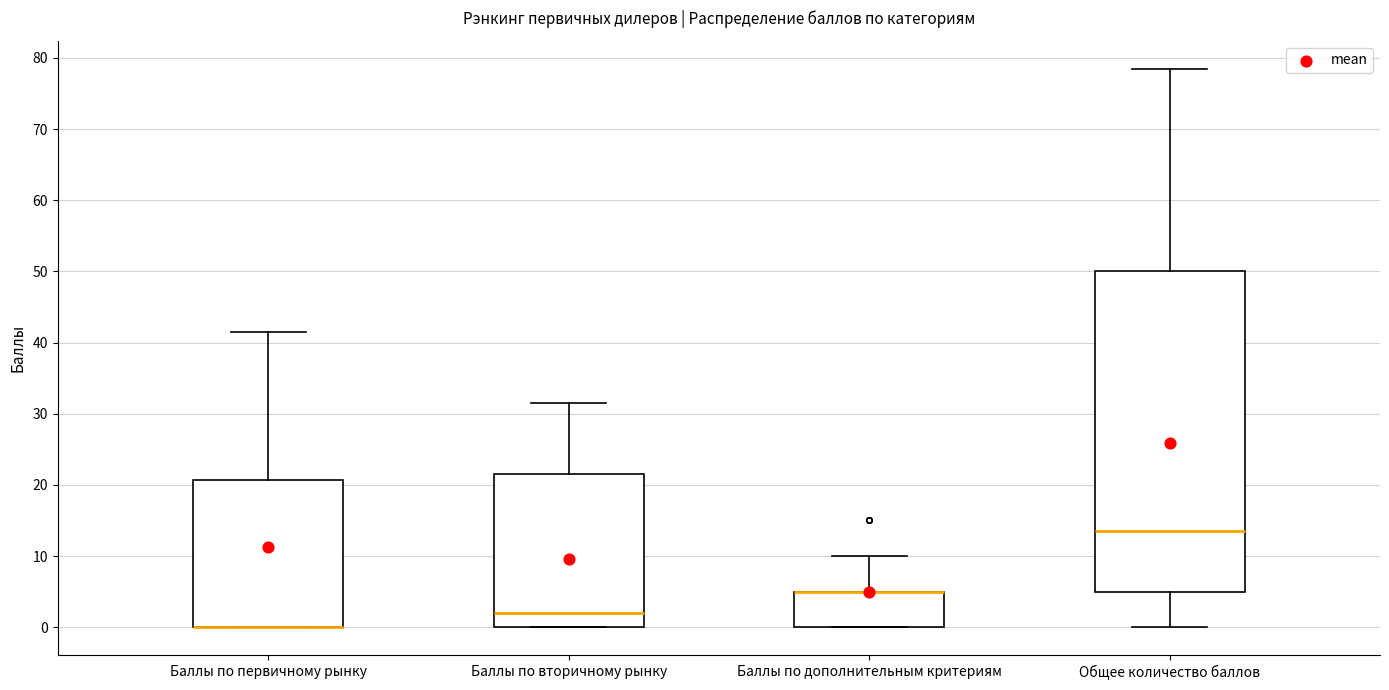

Reading left to right, read every box against the y-axis: the position of its median line, the range the box covers, and the ends of its whiskers. The values are not printed on the chart, so give them approximately, as read against the axis.

Баллы по первичному рынку: median 0 (drawn on the box's lower edge), box 0 to 21, whiskers 0 to 42
Баллы по вторичному рынку: median 2, box 0 to 22, whiskers 0 to 32
Баллы по дополнительным критериям: median 5 (drawn on the box's upper edge), box 0 to 5, whiskers 0 to 10
Общее количество баллов: median 14, box 5 to 50, whiskers 0 to 79